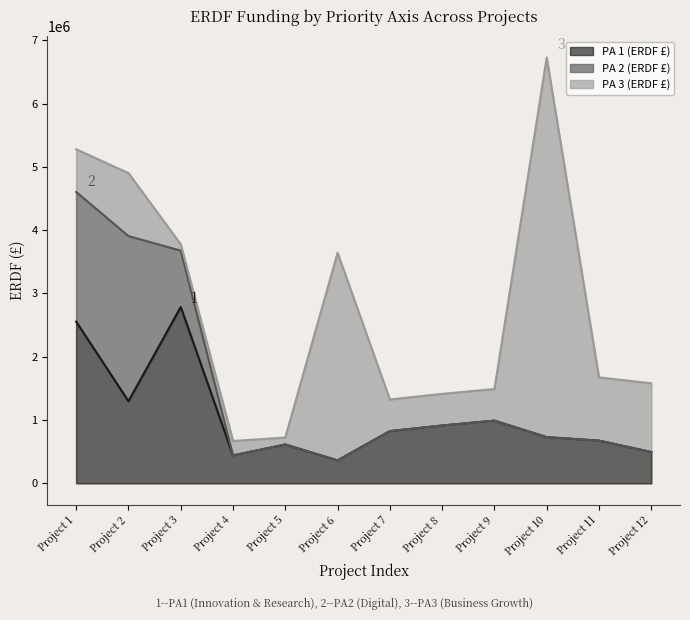

Where is the first local maximum for PA 2 (ERDF £)?

Project 2